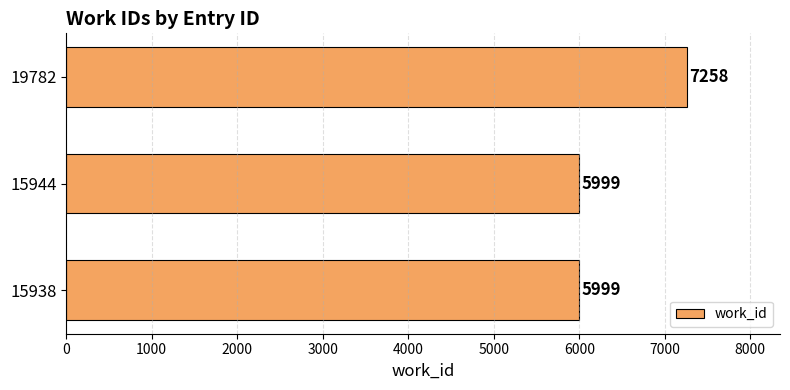

Reading bottom to top, what are all the values shown in this chart?

15938=5999	15944=5999	19782=7258